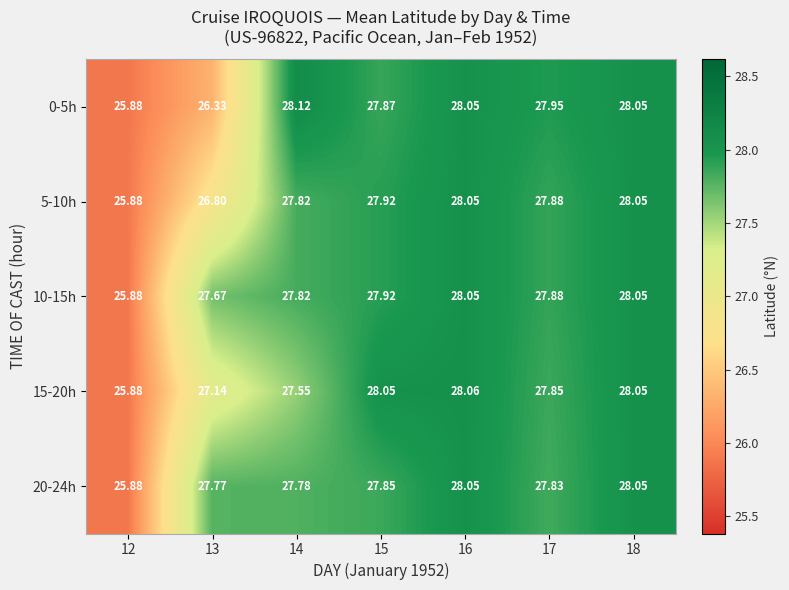

What is the total value across all series at 16?

140.3